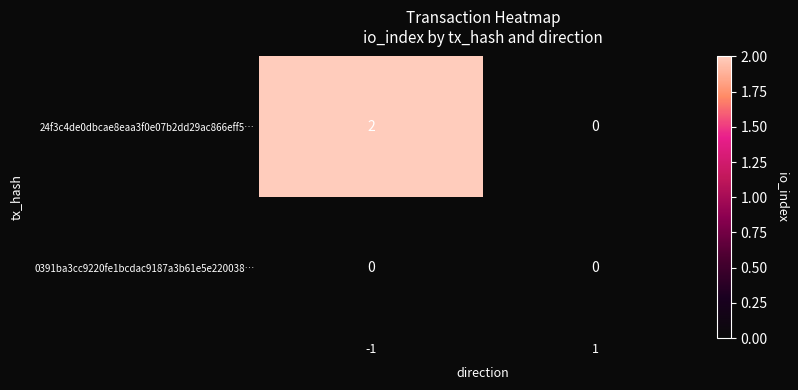

How many data points does each series have?

2